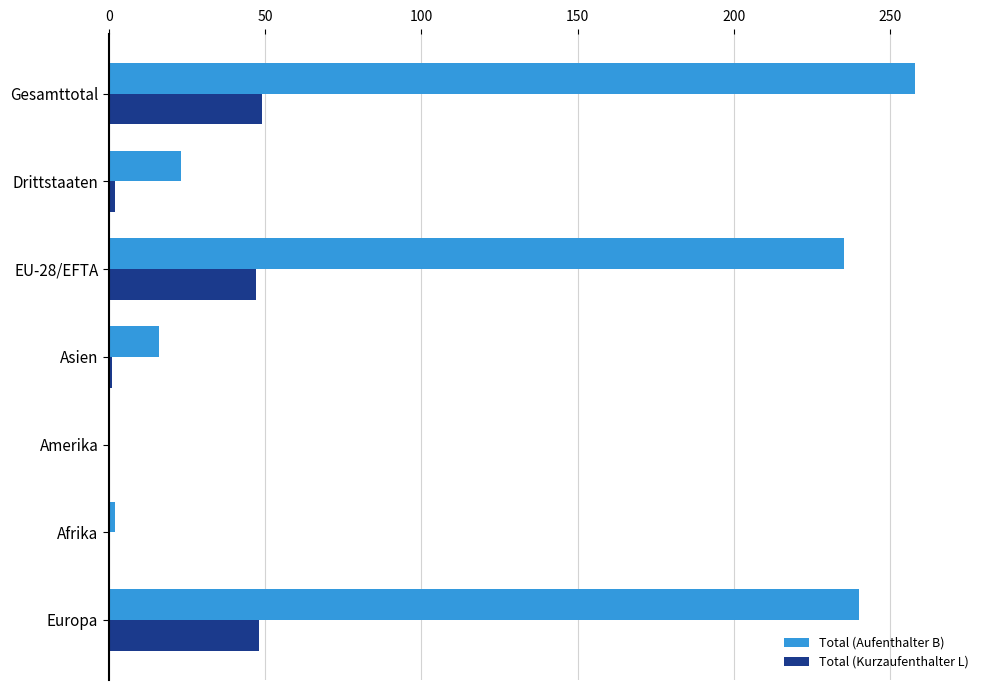

What are all the series names shown in the legend?

Total (Aufenthalter B), Total (Kurzaufenthalter L)